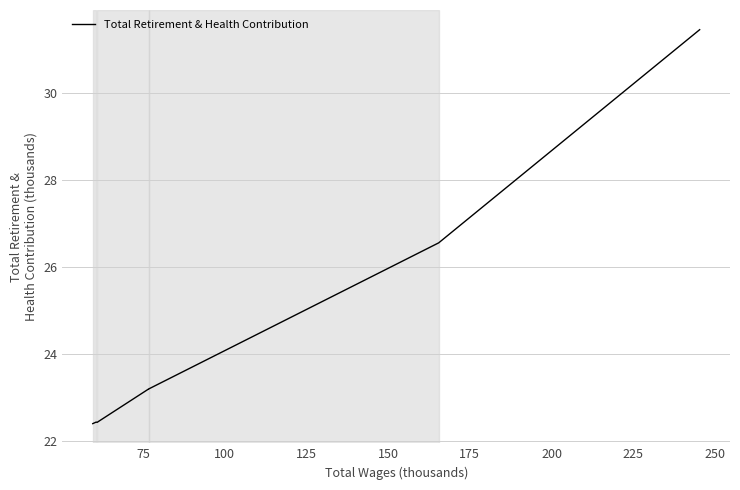

How many categories are shown in the chart?

7